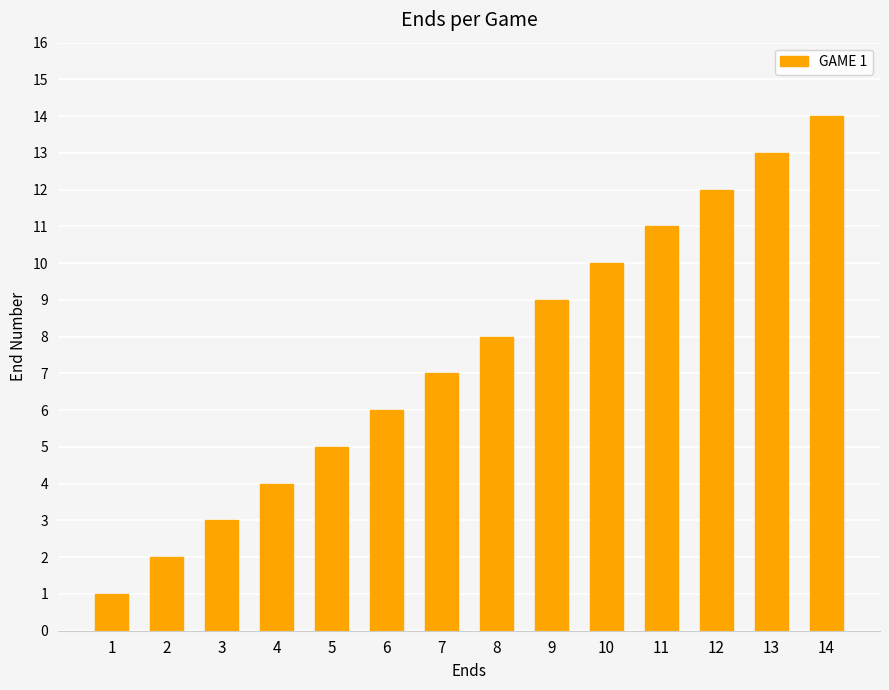

What is the sum of all values?

105